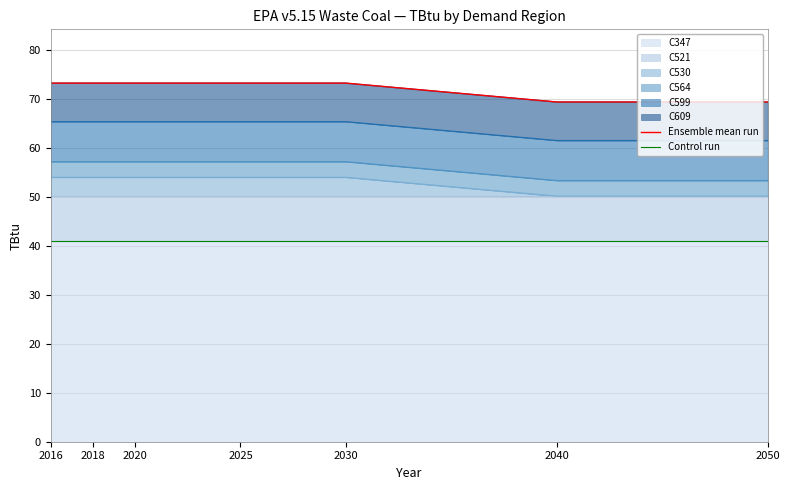

Is it true that Control run equals 40.9 at 2016?

True